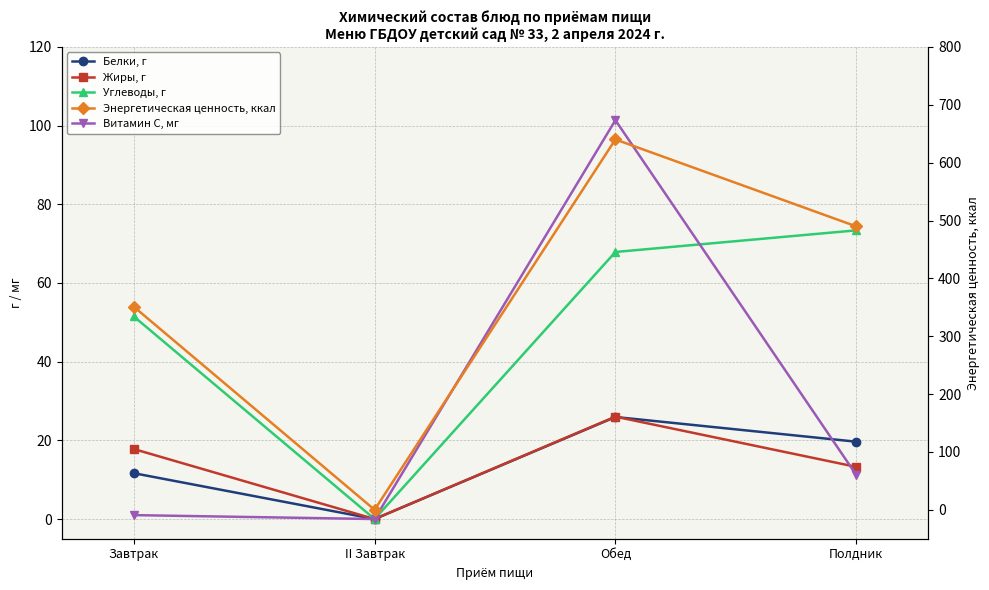

What is the total value across all series at Завтрак?

433.0